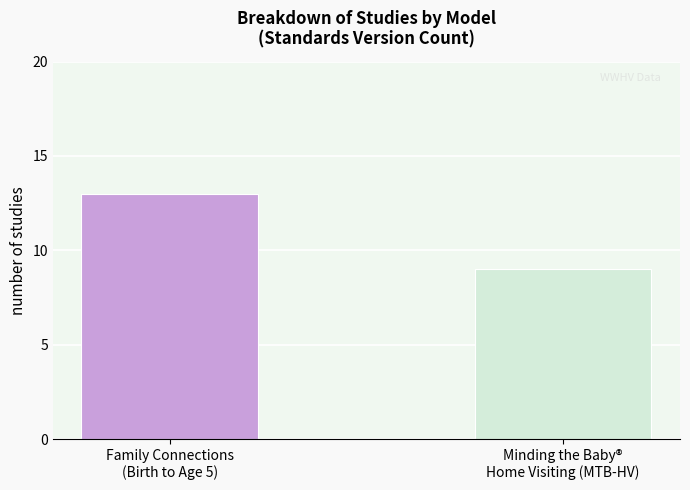

What is the label of the 1st bar from the right?

Minding the Baby®
Home Visiting (MTB-HV)